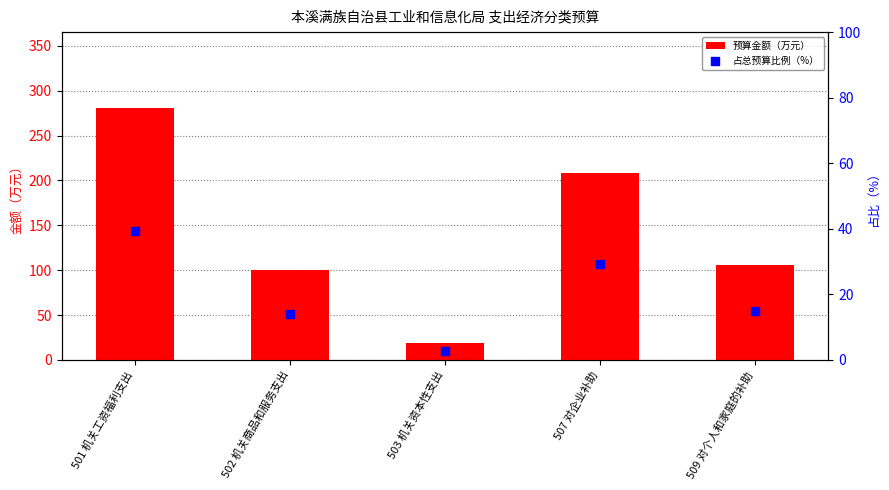

Is the value of 预算金额（万元） at 503 机关资本性支出 greater than the value of 占总预算比例（%） at 502 机关商品和服务支出?

Yes